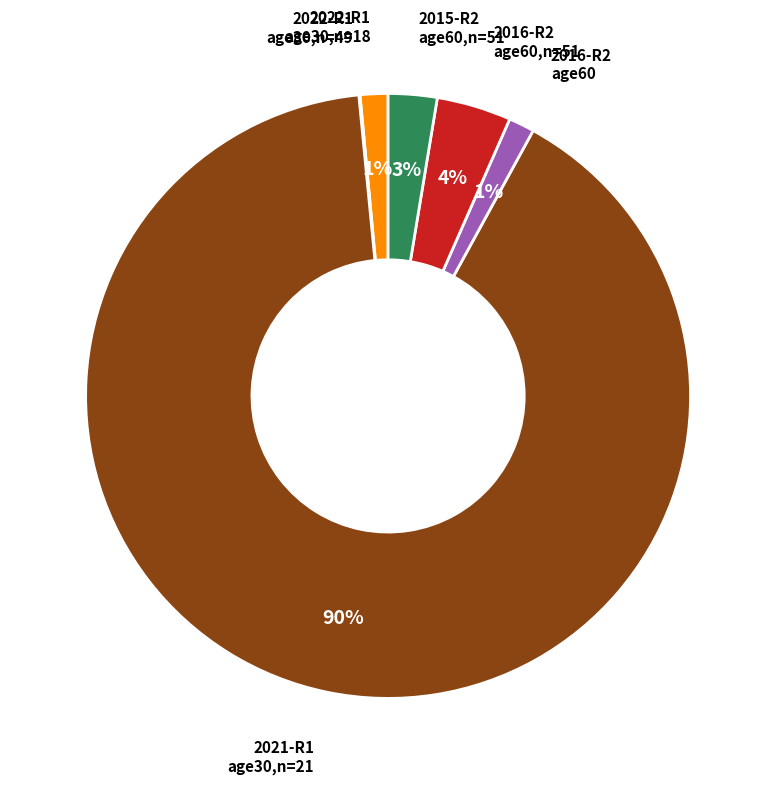

To the nearest percent, what is the average slice percentage?

17%